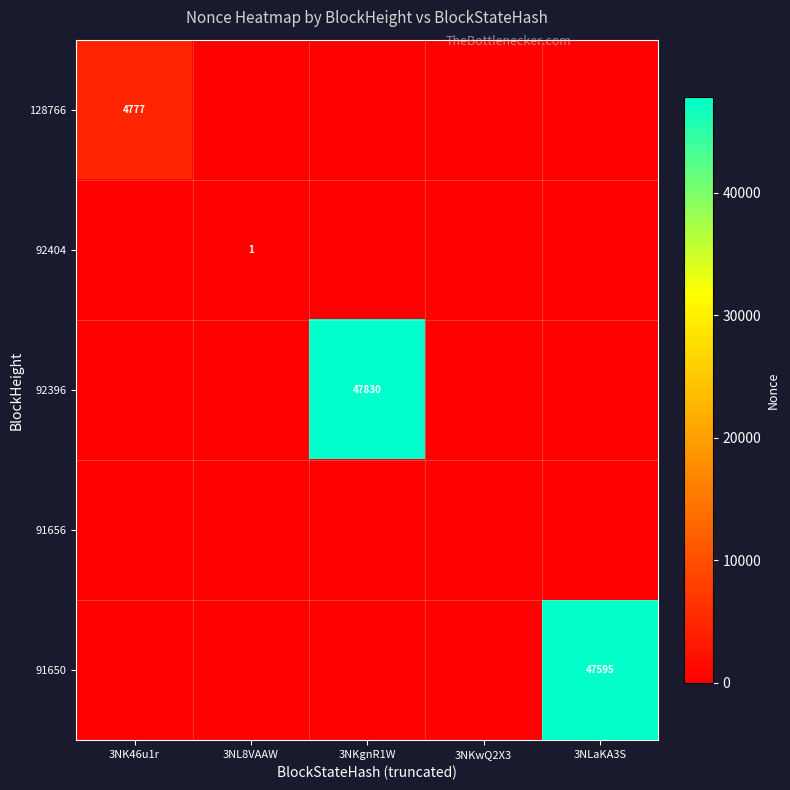

Is the value of 91656 at 3NK46u1r greater than the value of 91650 at 3NL8VAAW?

No